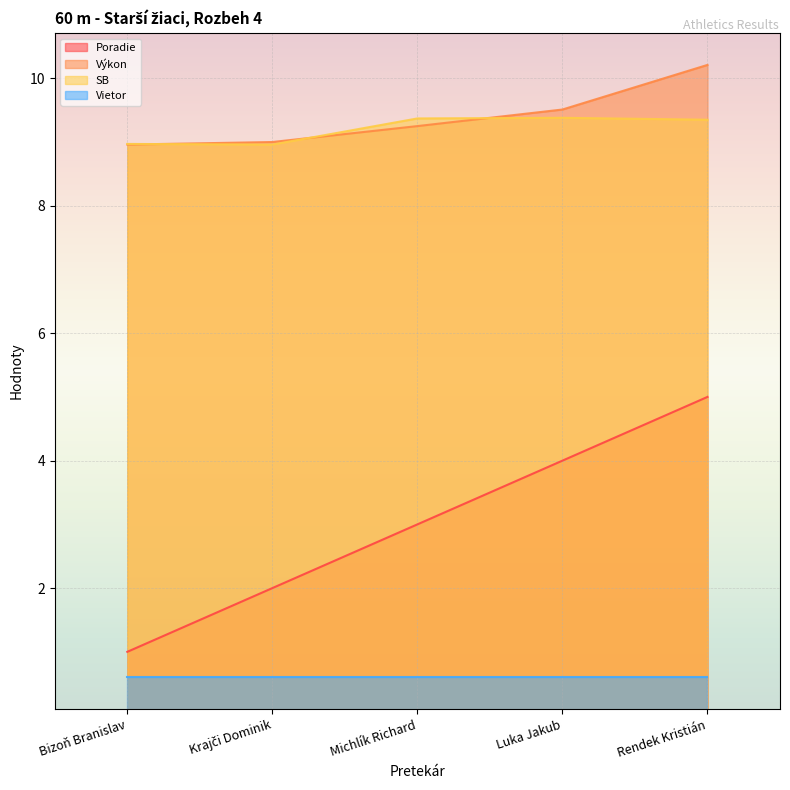

What are all the series names shown in the legend?

Poradie, Výkon, SB, Vietor